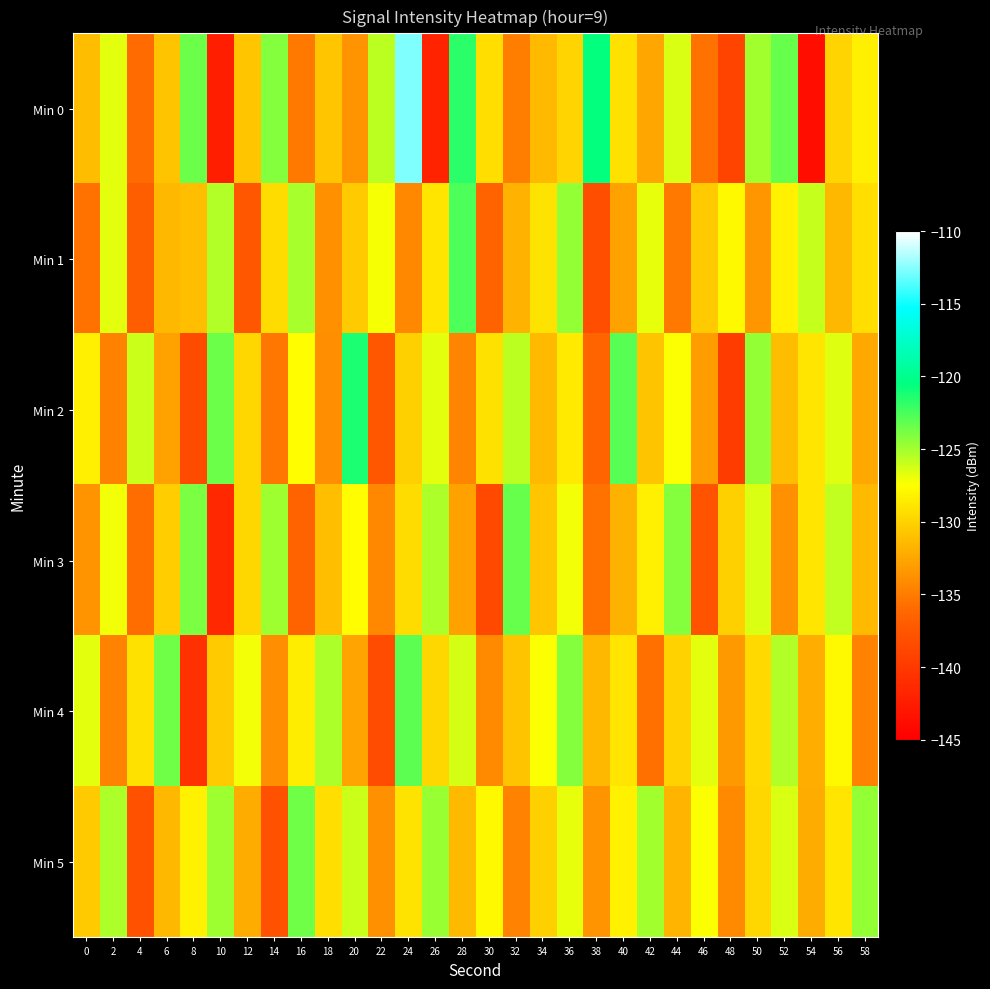

How many distinct data groups are displayed?

6